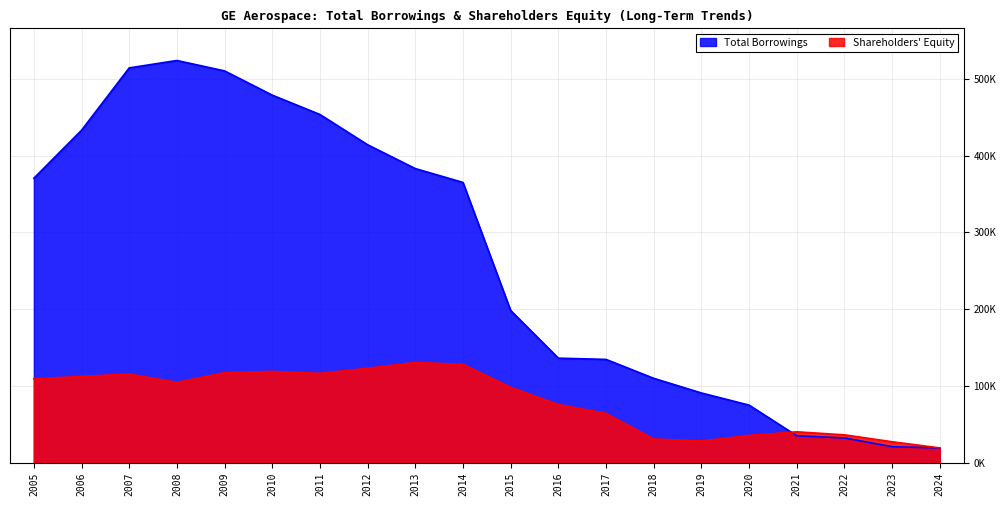

The value of Shareholders Equity at 2013 is 130566. True or false?

True